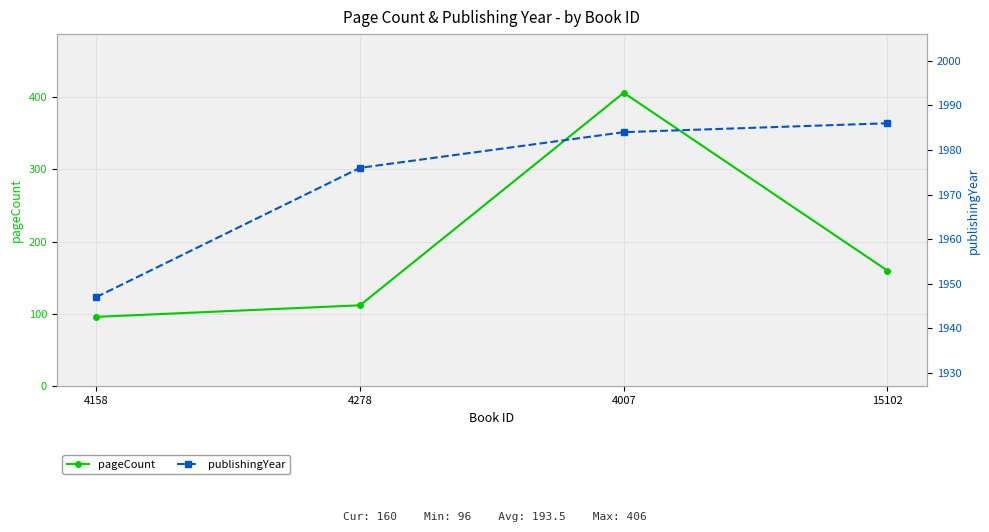

Which series has the widest spread of values?

pageCount